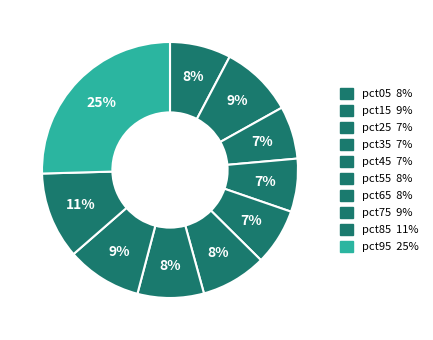

Which slice is the smallest?

pct25